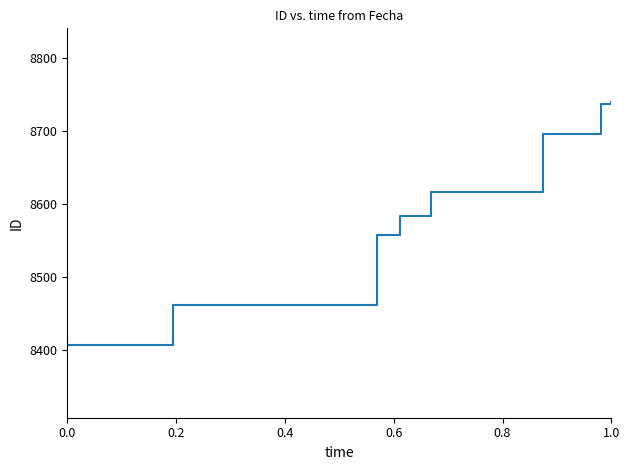

What is the difference between the second highest and minimum values?

328